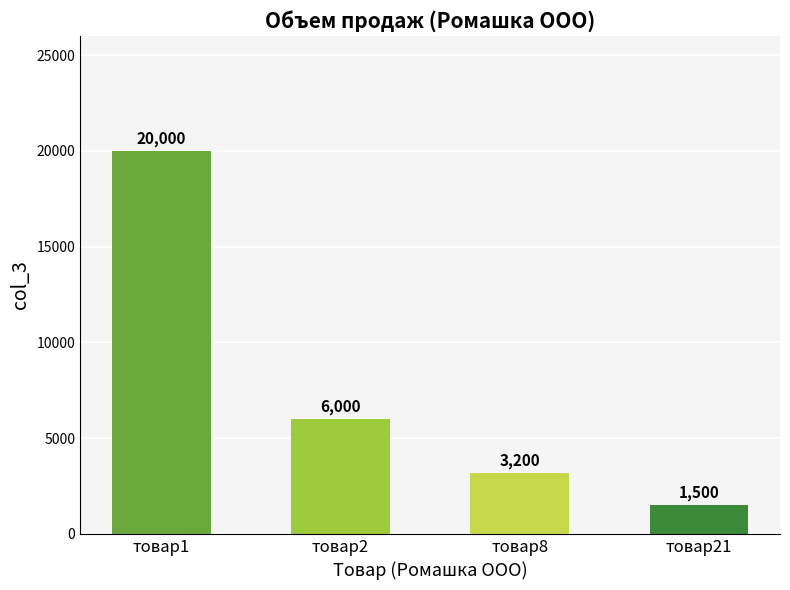

What is the minimum value shown in the chart?

1500